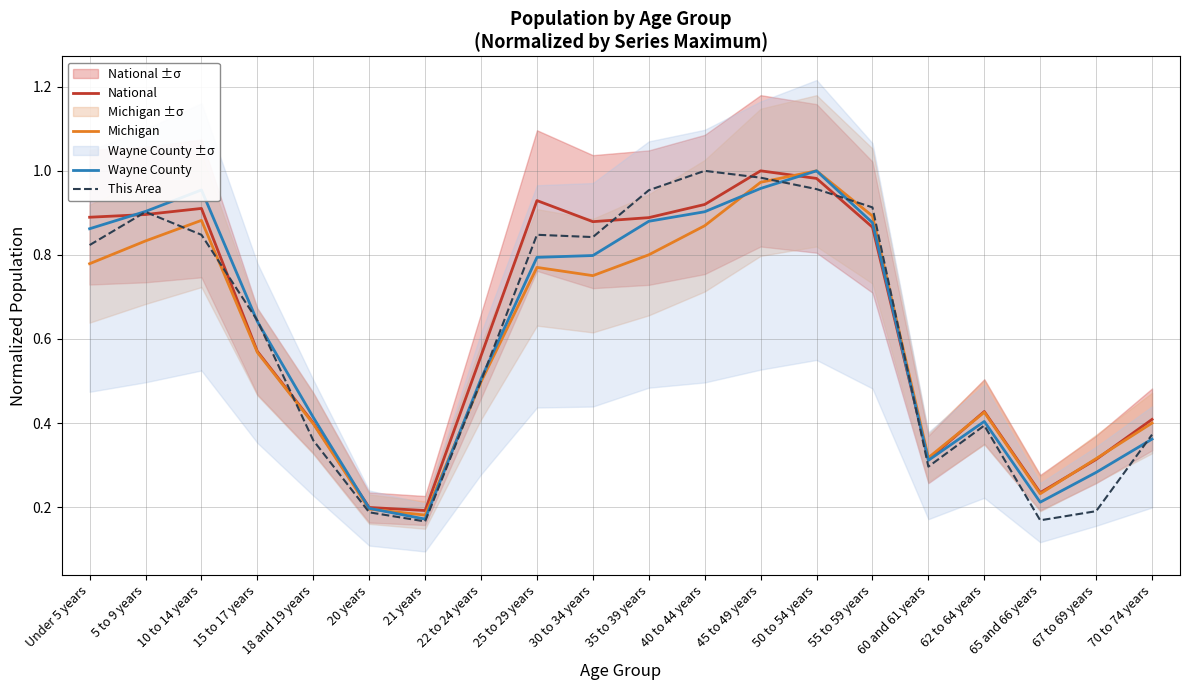

Which series ends up on top after the final intersection of National and Michigan?

National